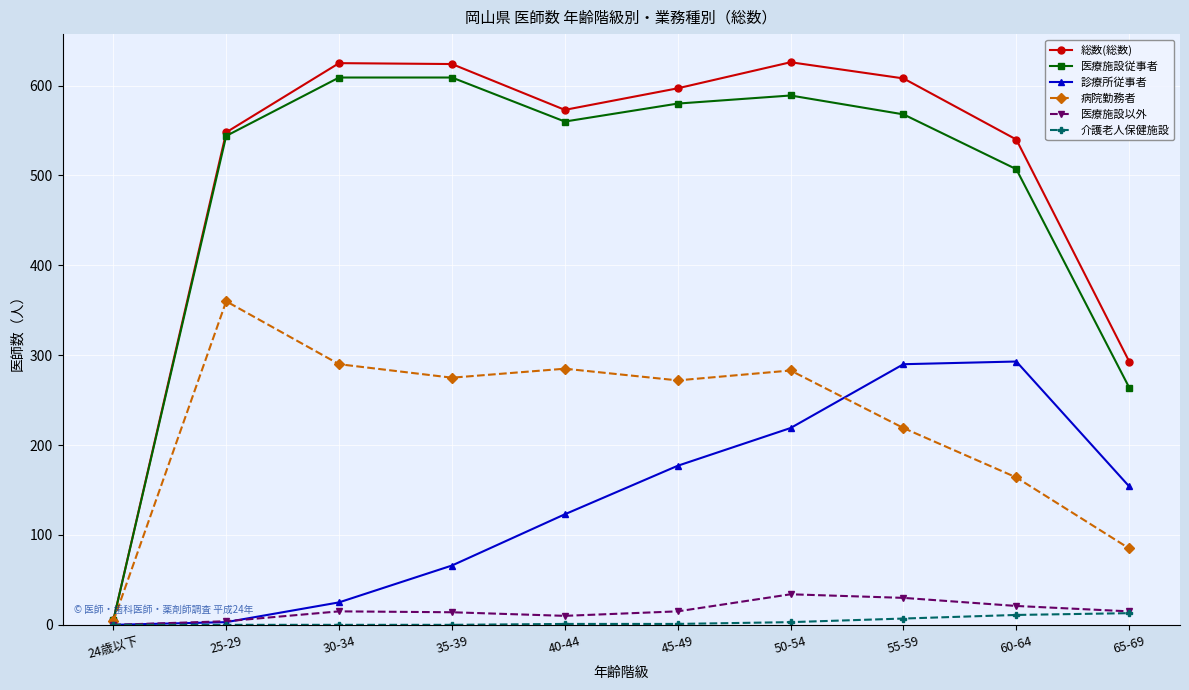

Between 50-54 and 65-69, which series saw the biggest shift?

総数(総数)